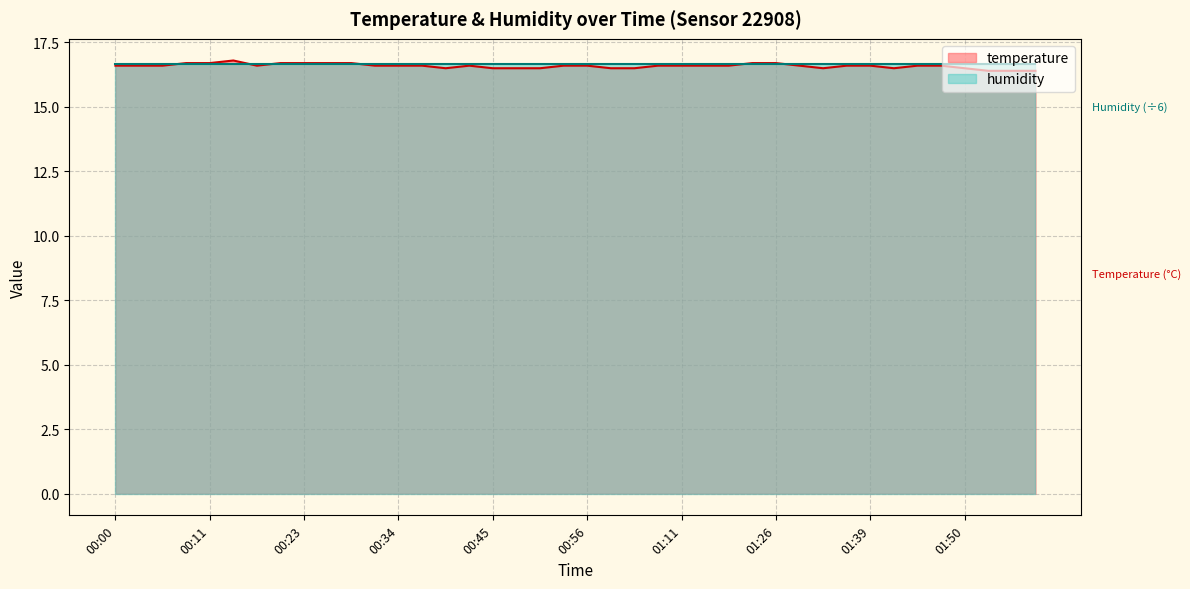

List the labels in order of value, smallest first.

01:53, 01:56, 01:59, 00:39, 00:45, 00:48, 00:51, 00:59, 01:02, 01:33, 01:42, 01:50, 00:00, 00:03, 00:06, 00:17, 00:31, 00:34, 00:36, 00:42, 00:53, 00:56, 01:05, 01:11, 01:14, 01:17, 01:30, 01:36, 01:39, 01:44, 01:47, 00:09, 00:11, 00:20, 00:23, 00:25, 00:28, 01:23, 01:26, 00:14